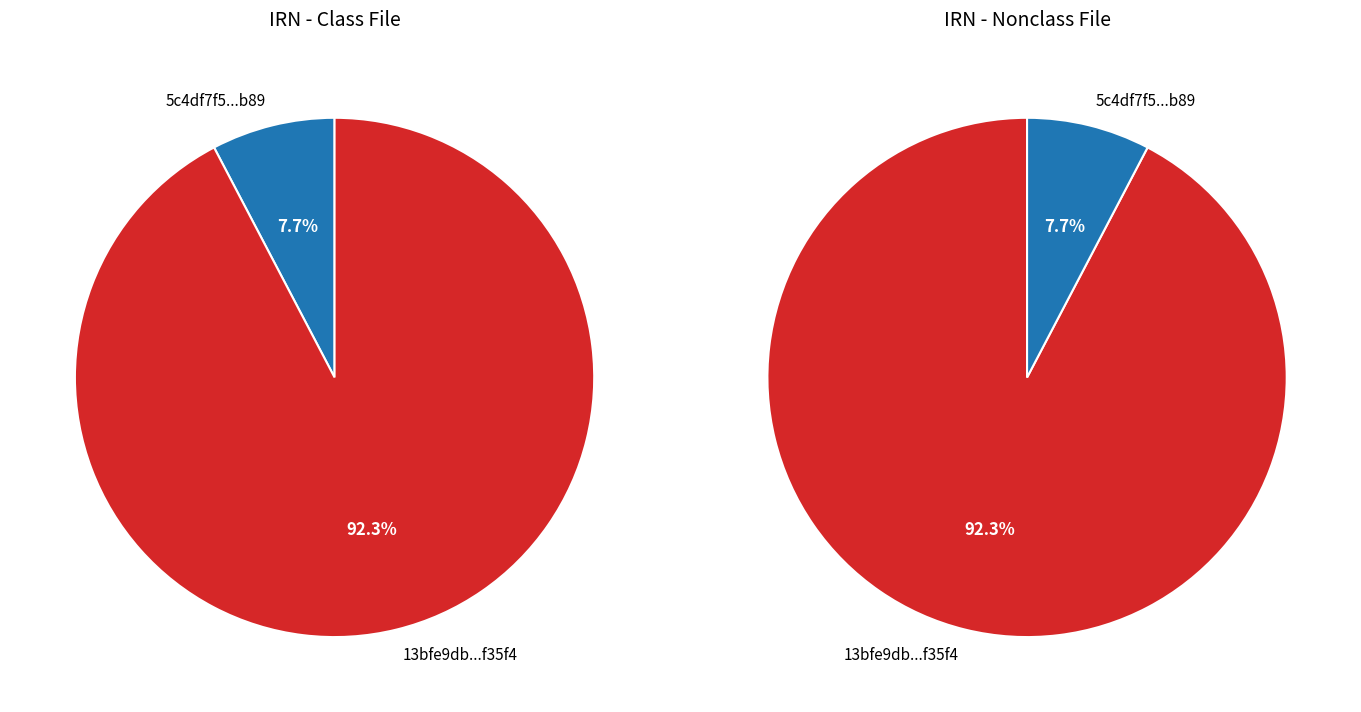

Does 5c4df7f5-54bf-4ef6-bed2-f9b93ebf4b89 represent more than half of the total?

No